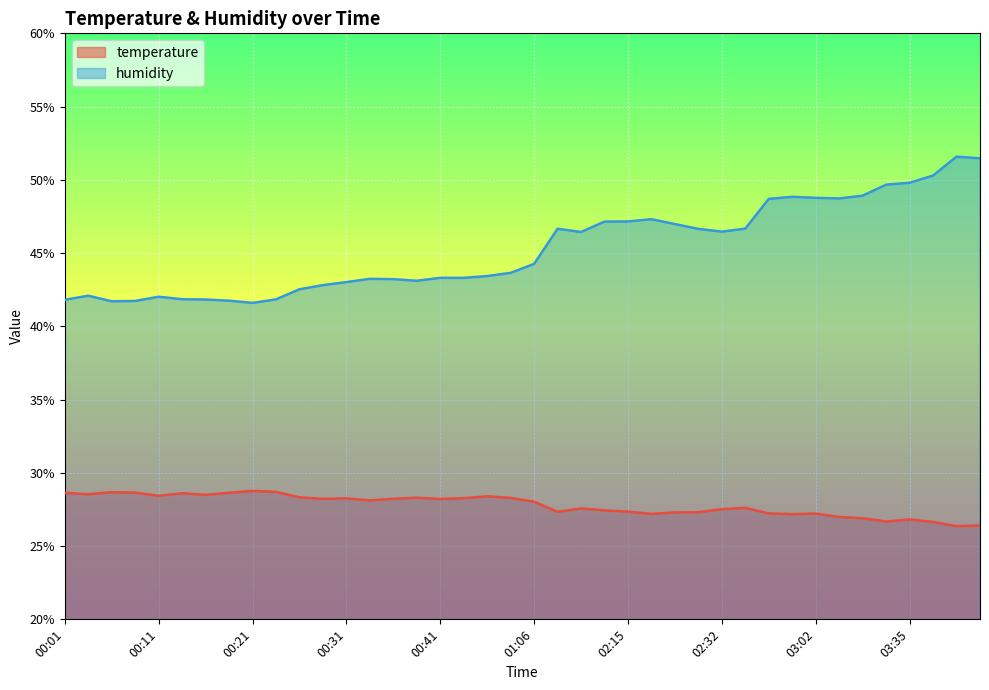

The value of humidity at 00:16 is 63.3. True or false?

False